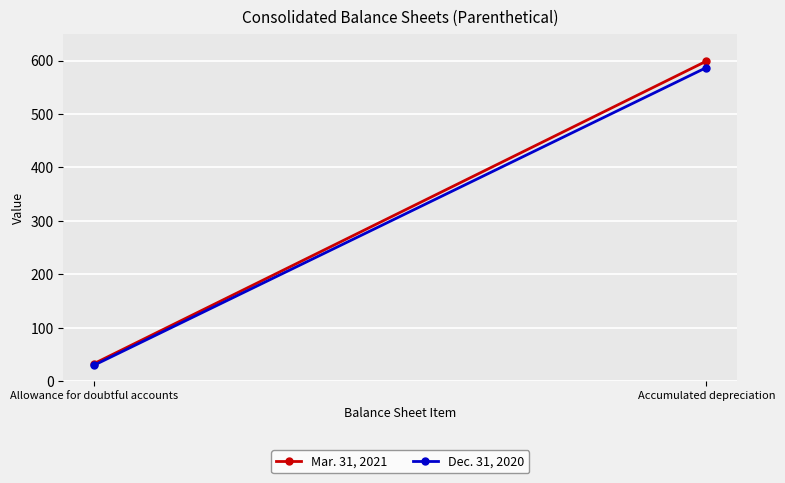

At which category is the sum across all series the highest?

Accumulated depreciation